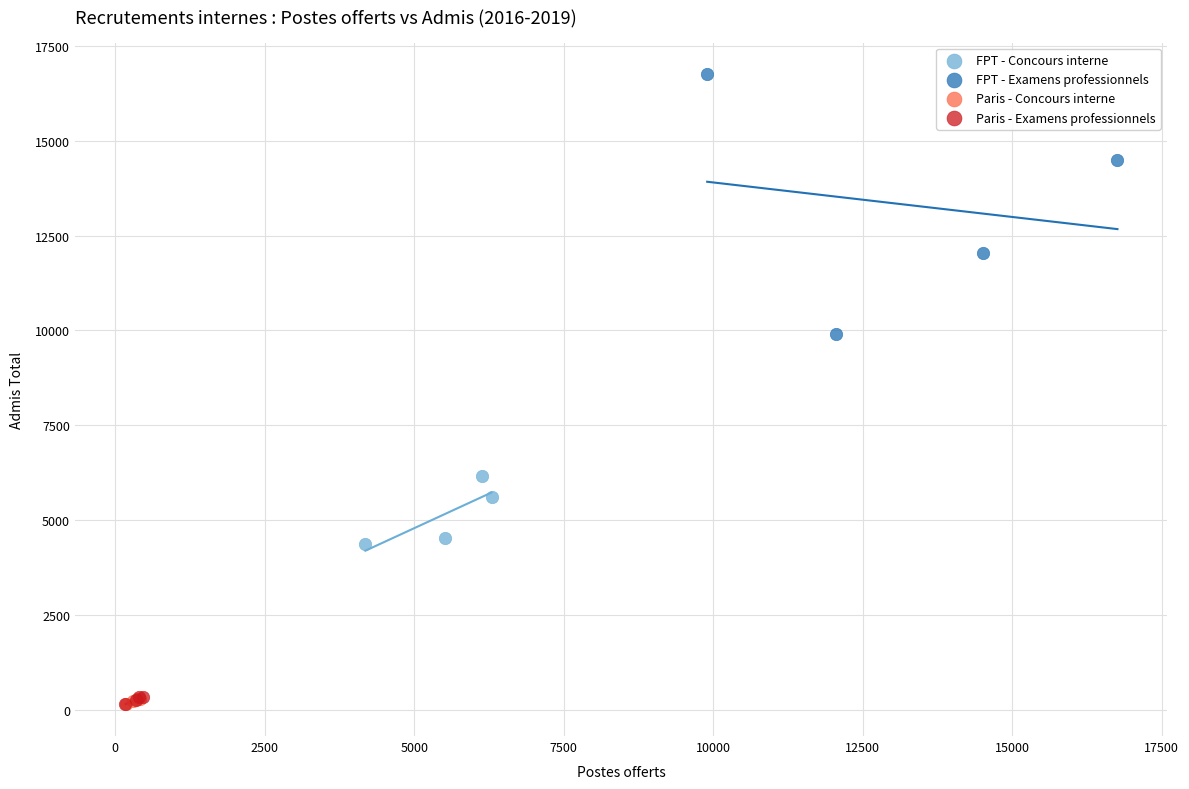

Which series reaches the maximum Y coordinate?

FPT - Examens professionnels